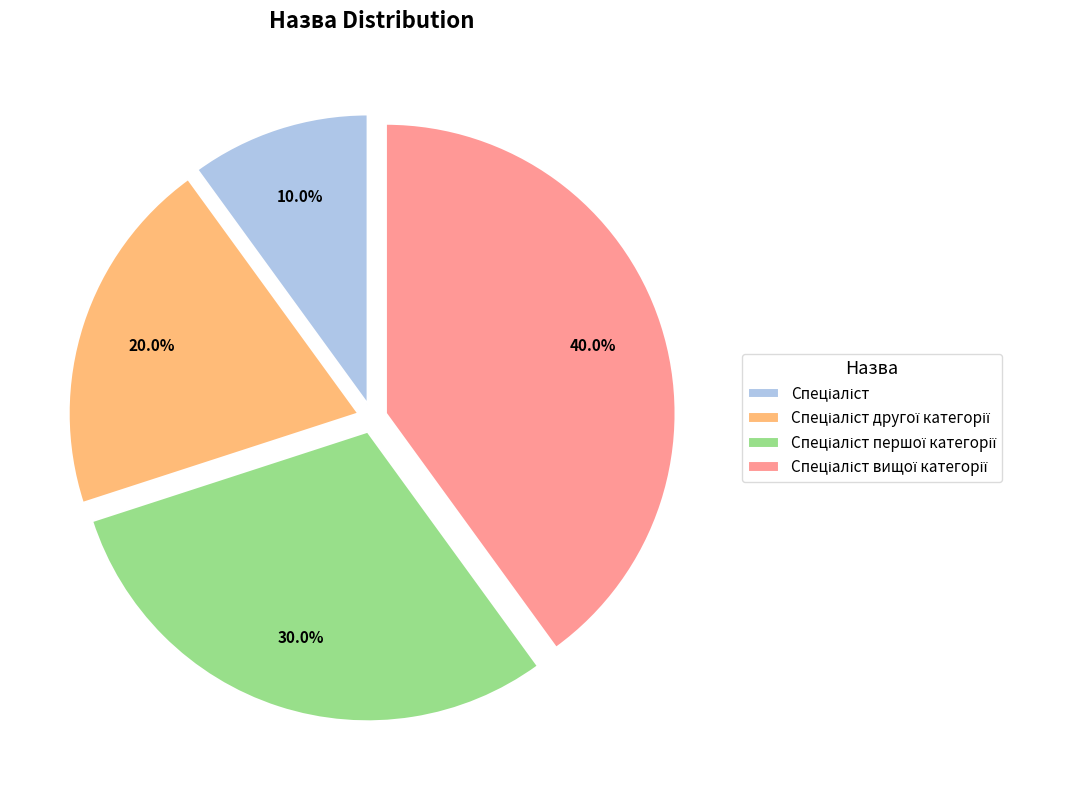

Does any single category account for the majority?

No